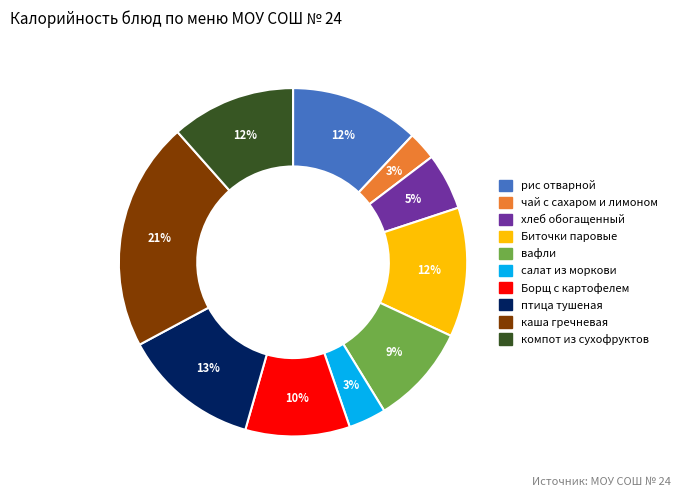

Is there a majority slice in this chart?

No